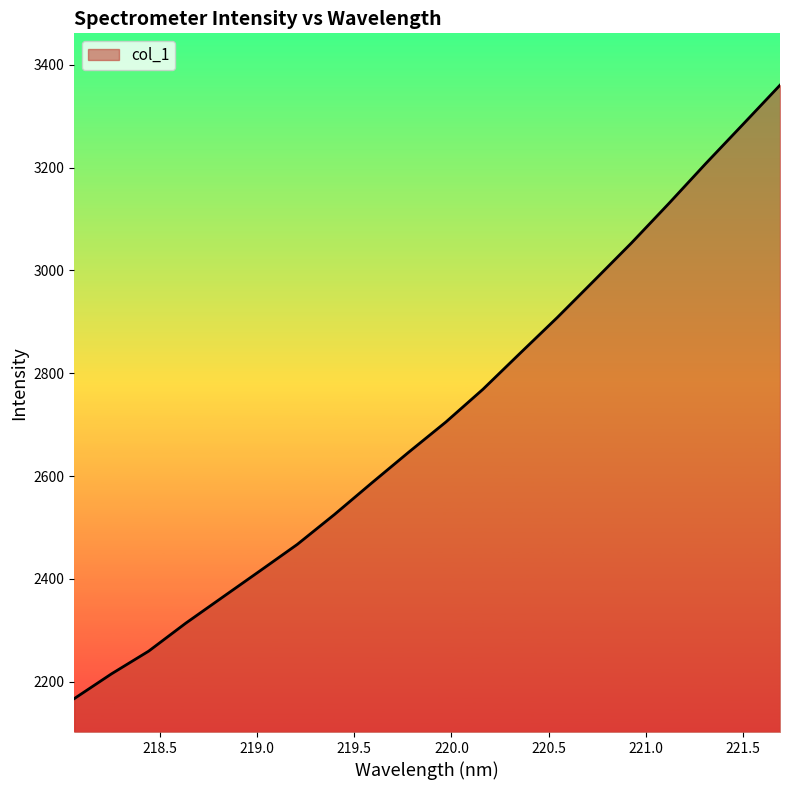

True or false: the data has more than 2 interior local peaks.

False